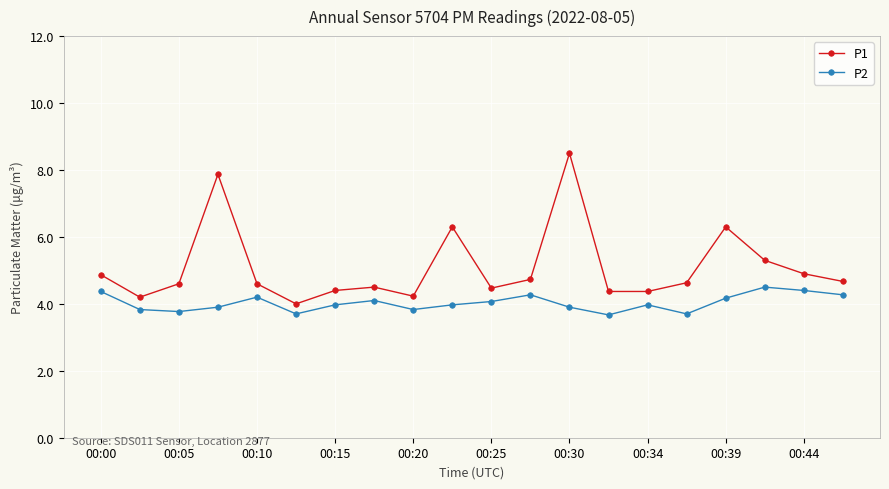

List the series in order of their overall mean, lowest first.

P2, P1